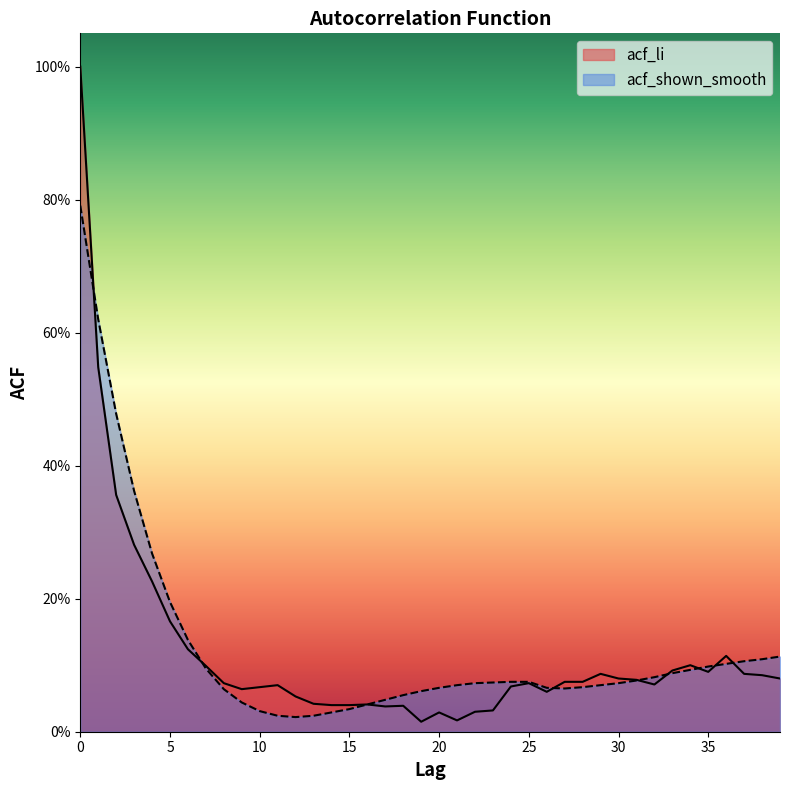

True or false: acf_li and acf_shown_smooth cross at least once.

True